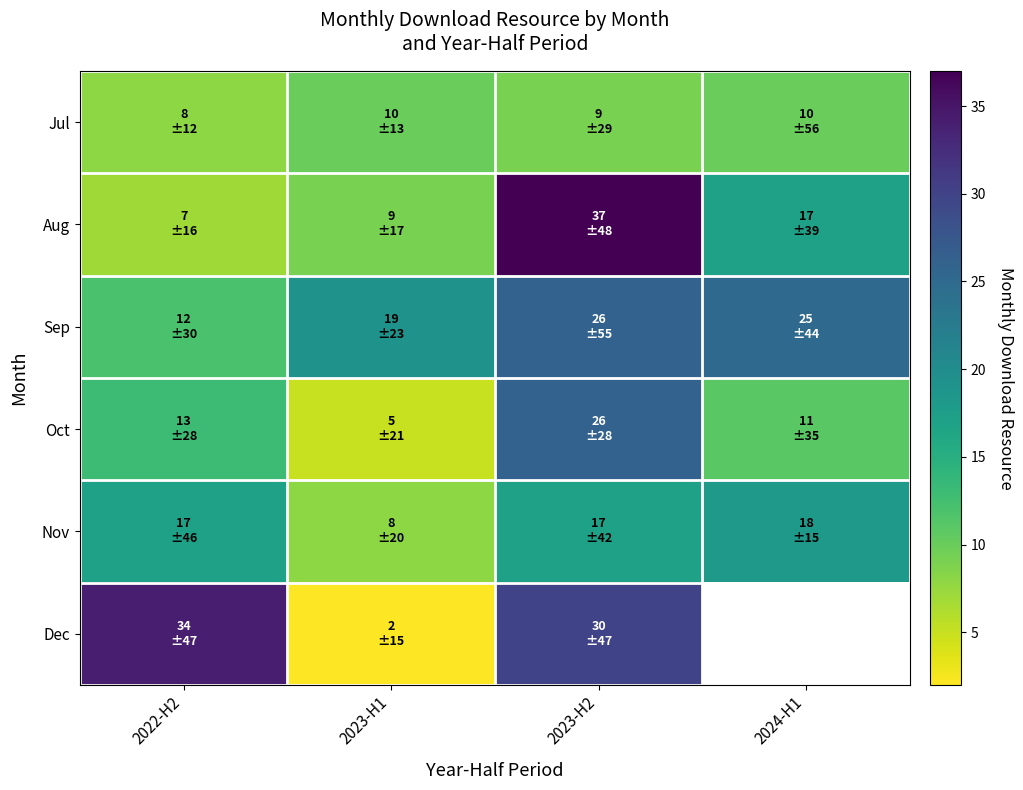

At how many categories does at least one series exceed 30?

2